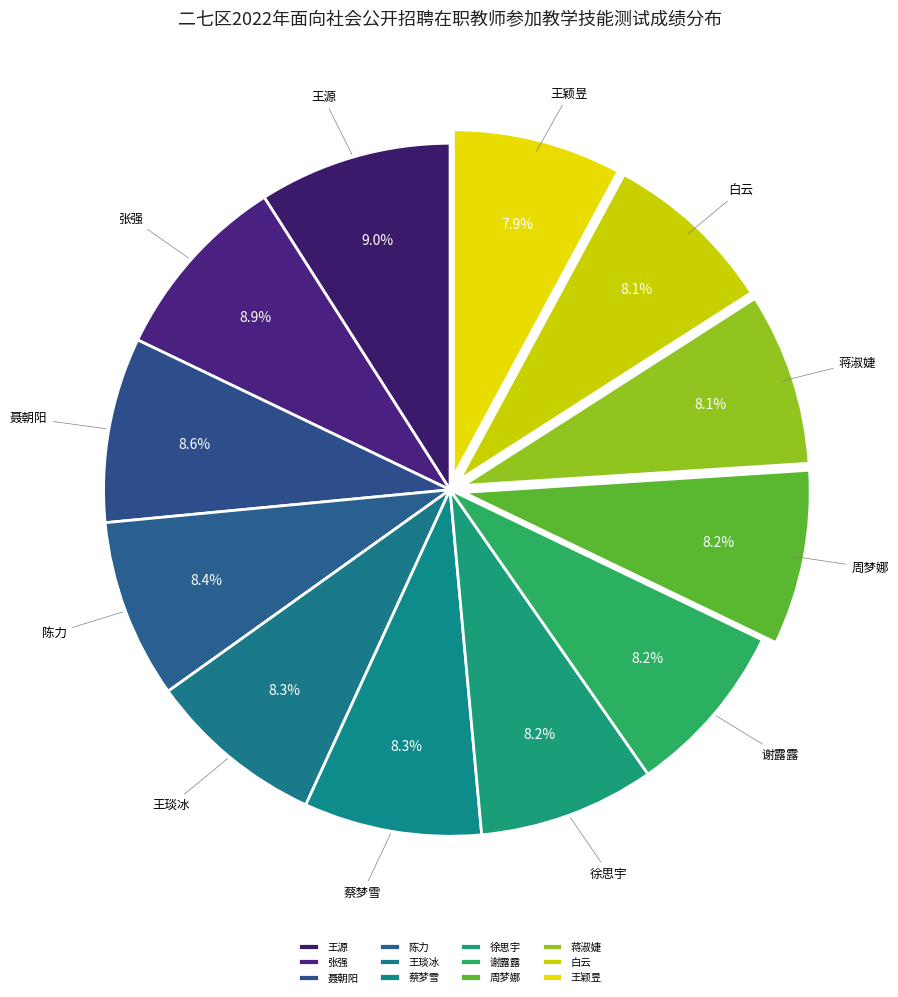

What percentage is NOT represented by 周梦娜?

91.8%